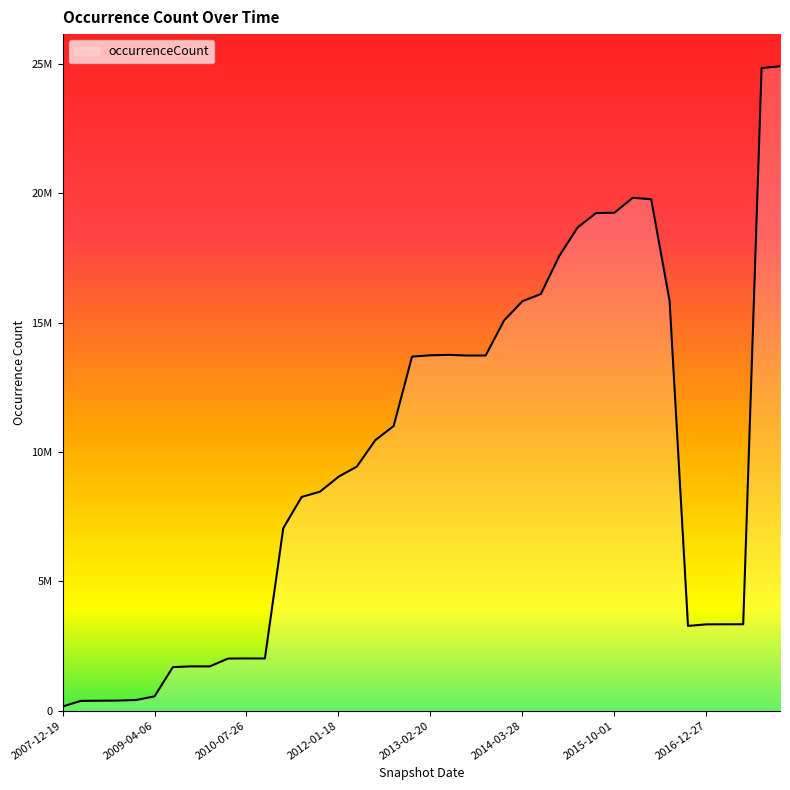

What is the minimum value shown in the chart?

161342